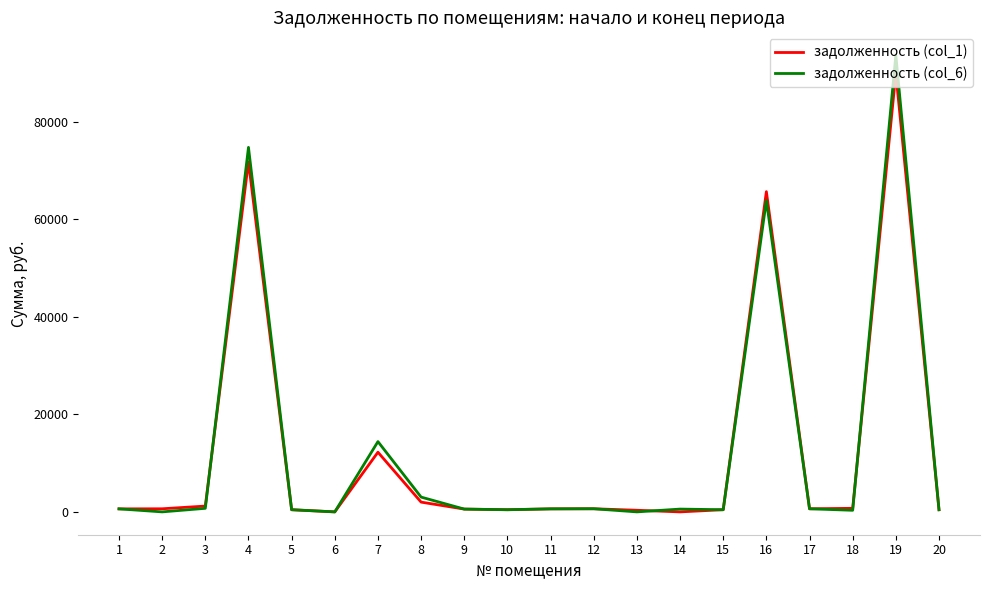

The задолженность (col_6) series shows 574.7 at 9. True or false?

True